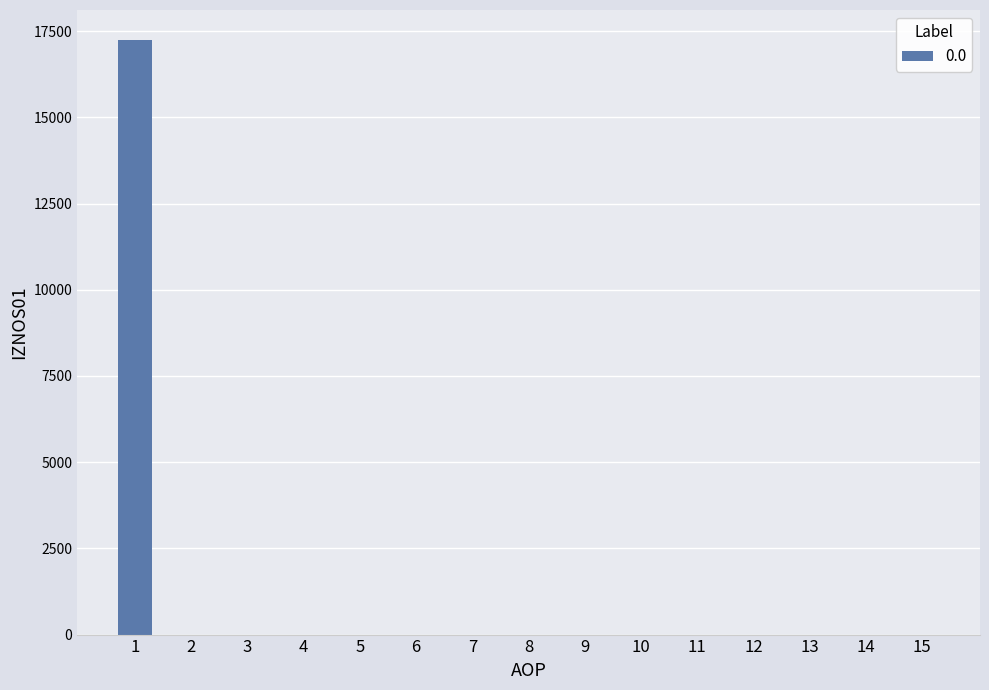

What is the average value?

1150